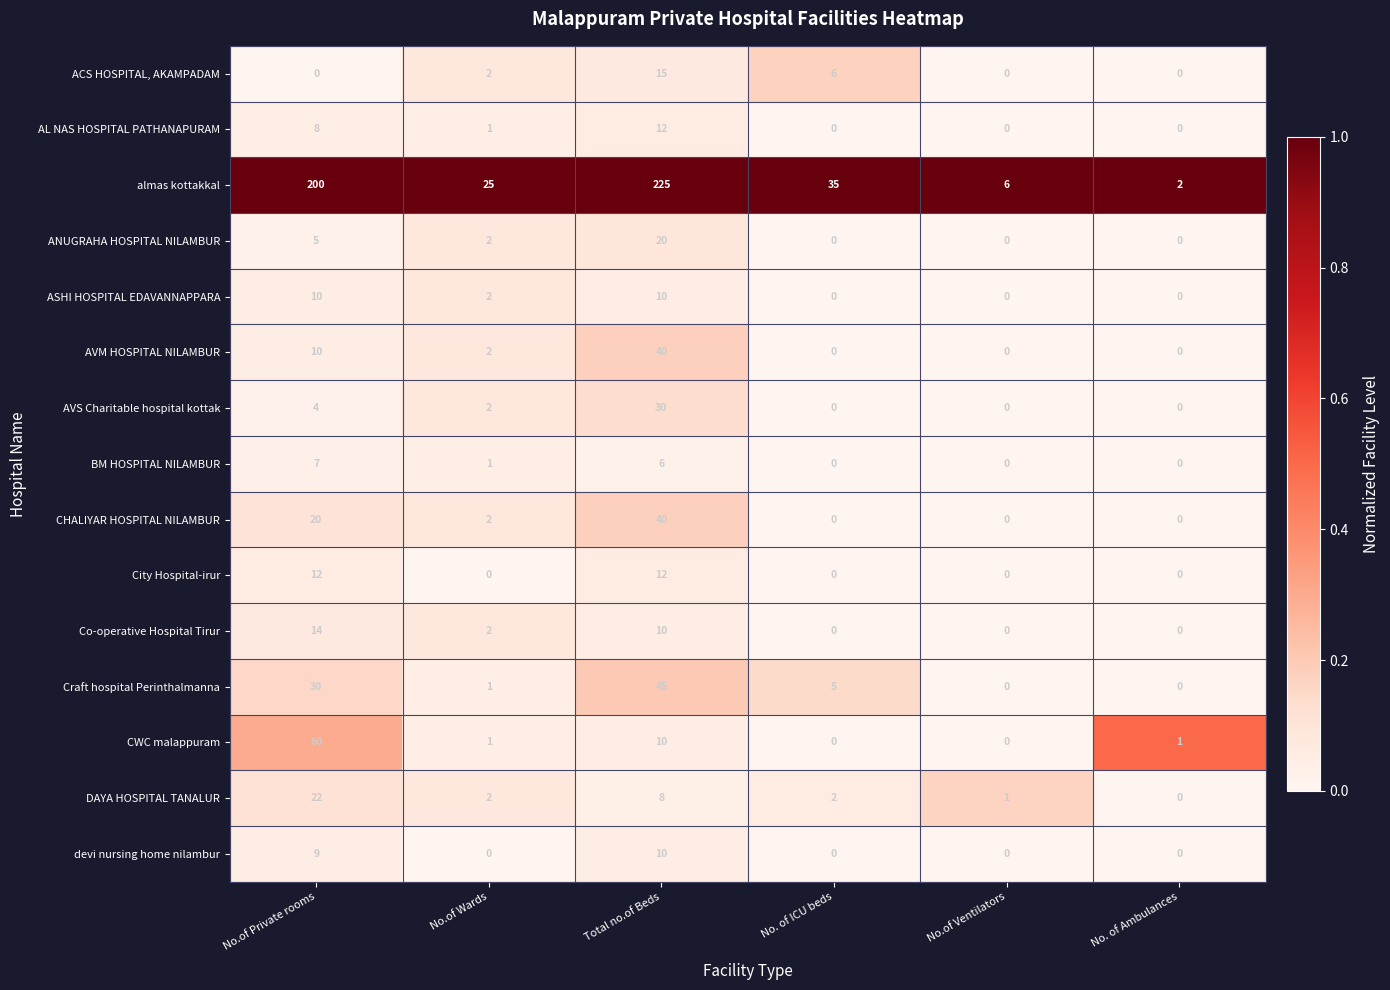

Between No.of Private rooms and No. of Ambulances, which series saw the biggest shift?

almas kottakkal